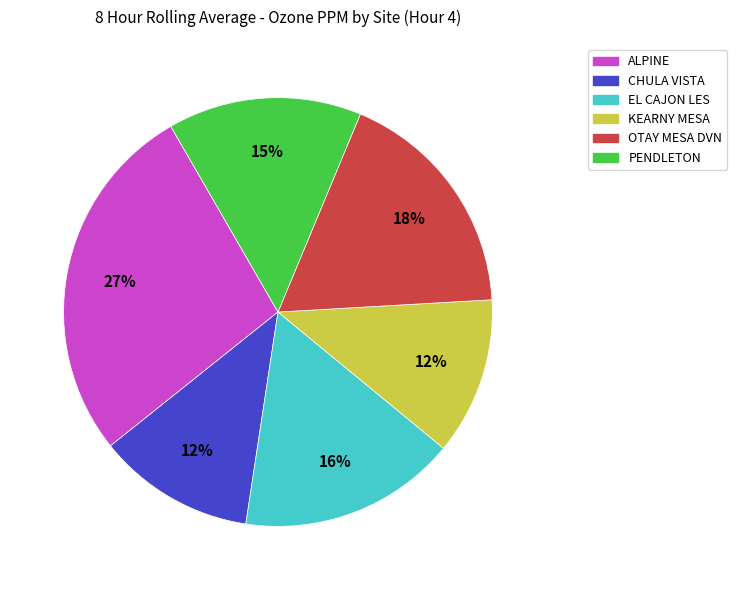

To the nearest percent, what is the average slice percentage?

17%